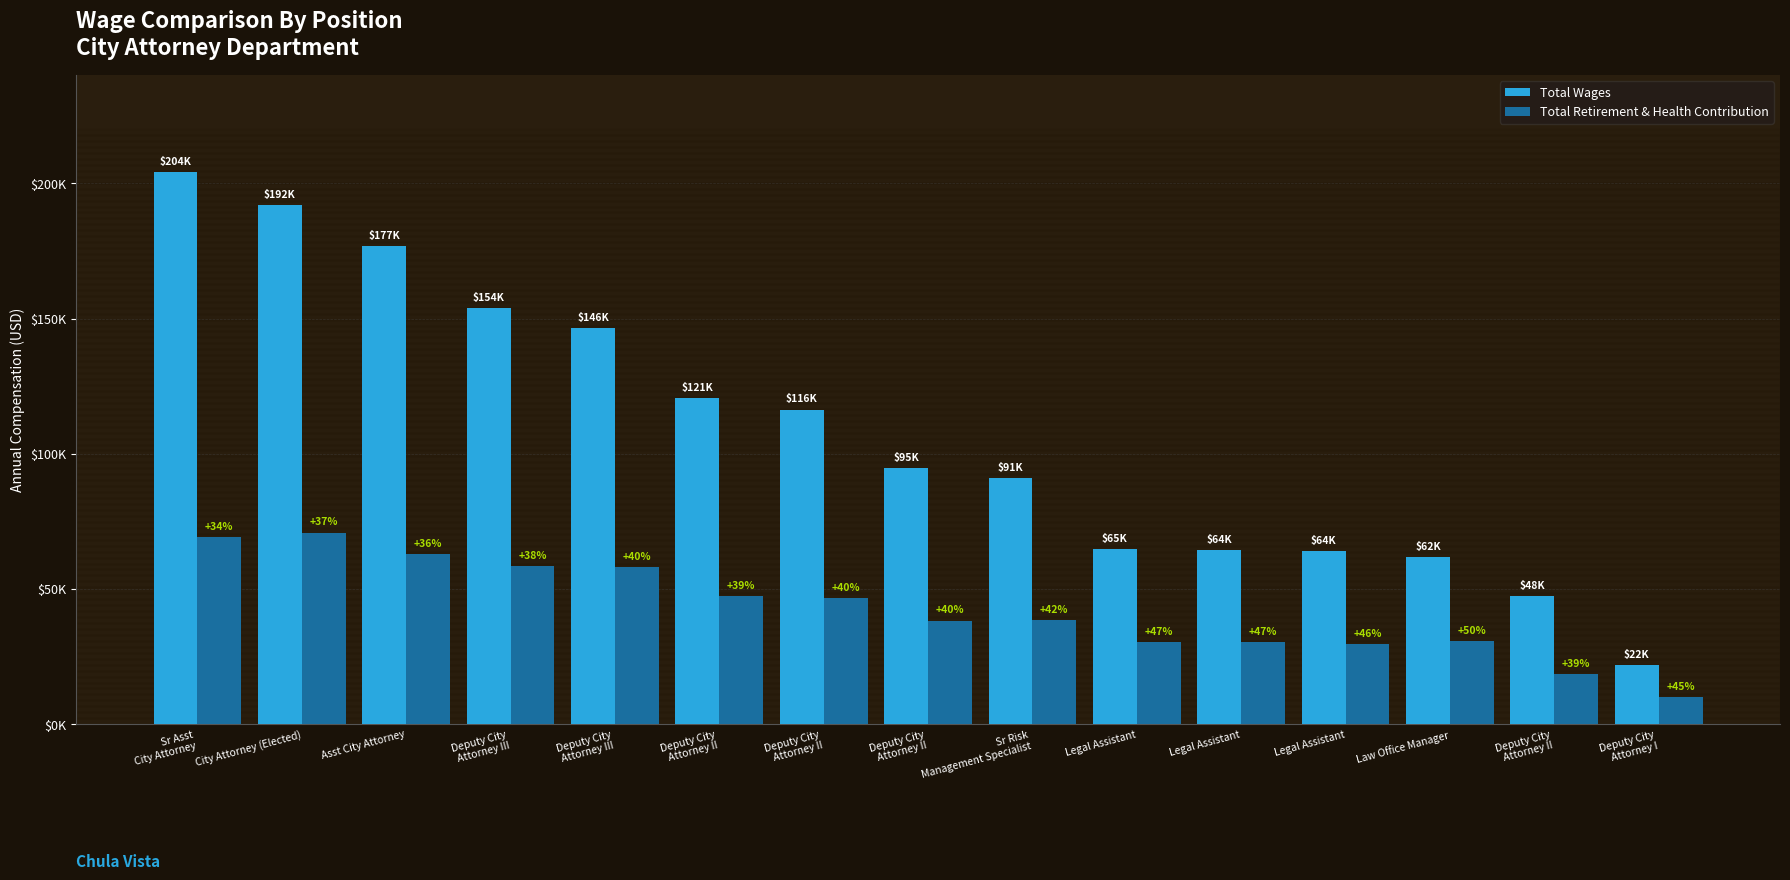

Reading left to right, transcribe all the data shown in this chart.

Total Wages: 204149	192049	176938	153857	146379	120653	116338	94748	90986	64908	64238	63923	61884	47515	21911
Total Retirement & Health Contribution: 69105	70873	62864	58603	58088	47432	46792	38329	38348	30211	30215	29518	30662	18522	9906